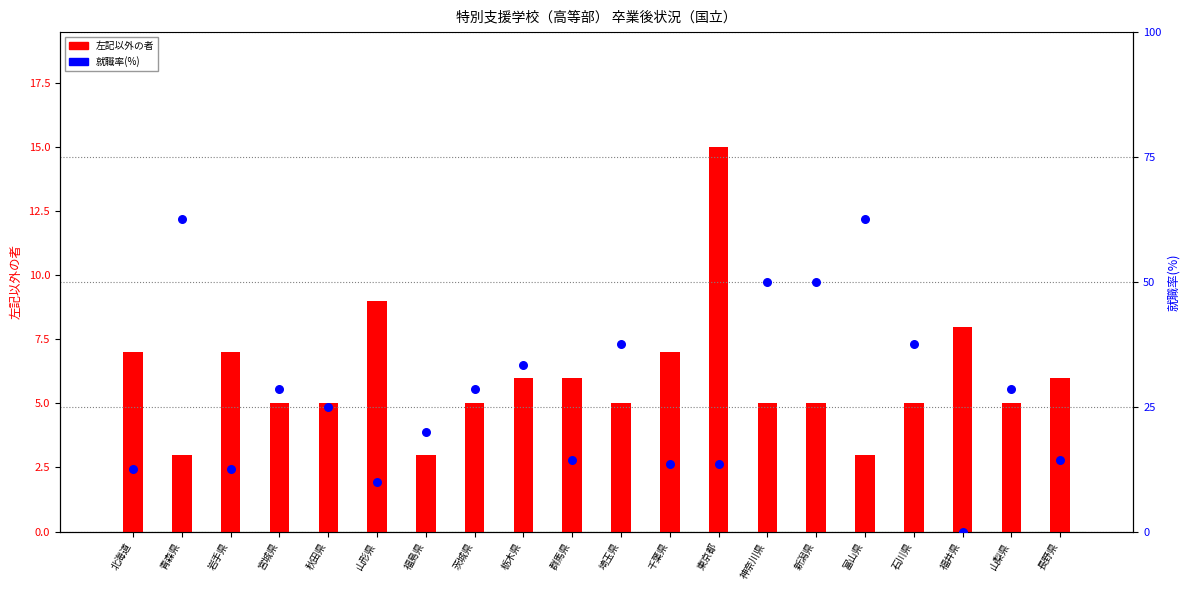

At how many categories does at least one series exceed 29?

7